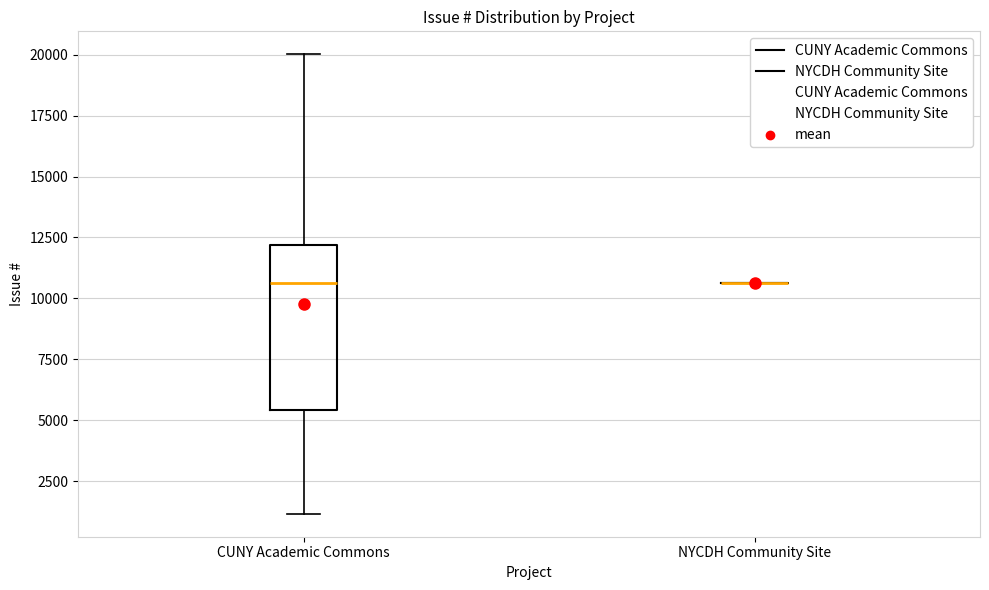

Reading left to right, transcribe this box plot: for each box, give where its median line is, the range the box spans, and where its two whiskers end, as read against the y-axis. The values are not printed on the chart, so give them approximately, as read against the axis.

CUNY Academic Commons: median 10500, box 5500 to 12000, whiskers 1000 to 20000
NYCDH Community Site: box collapsed to a line at 10500, whiskers 10500 to 10500